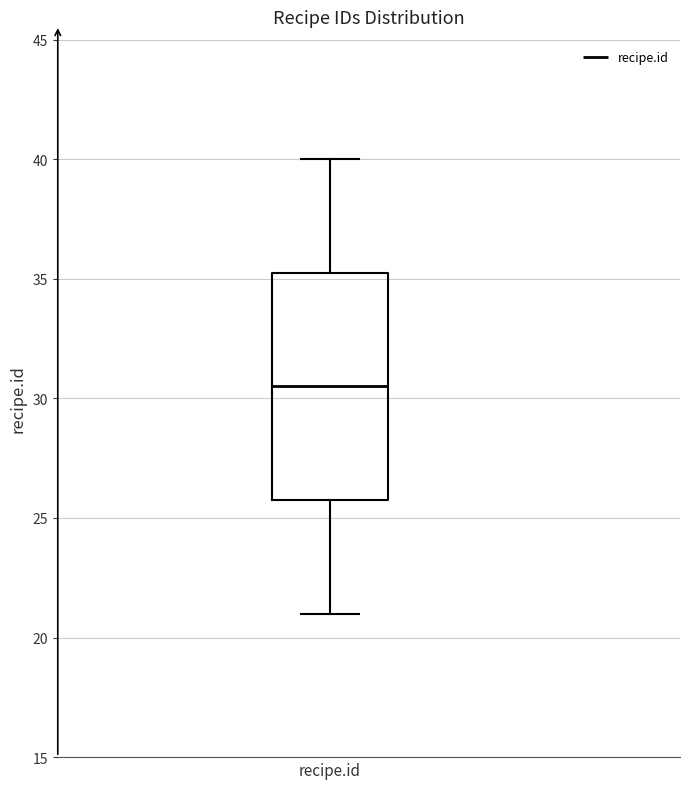

Transcribe this box plot: give where the median line is, the range the box spans, and where the two whiskers end, as read against the y-axis. The values are not printed on the chart, so give them approximately, as read against the axis.

median 30.5, box 26.0 to 35.5, whiskers 21.0 to 40.0